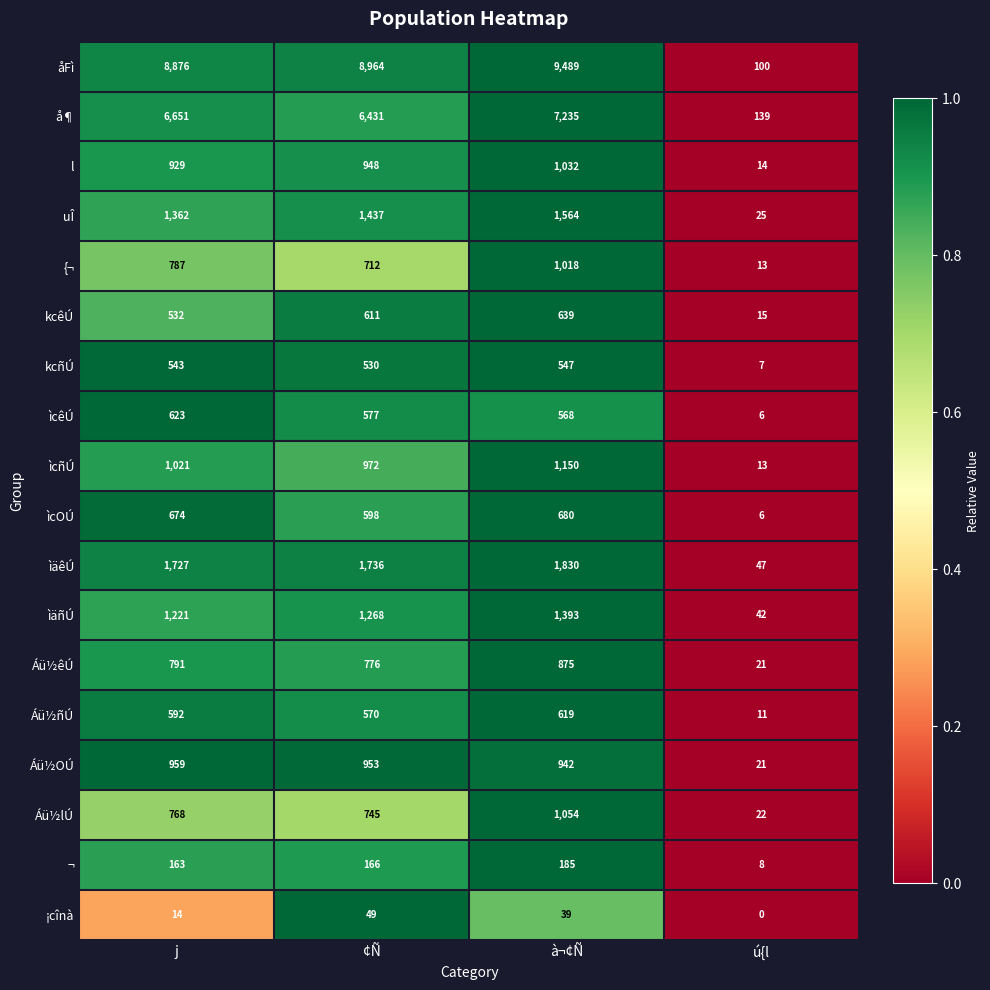

At which category does the chart reach its minimum across all series?

ú{l